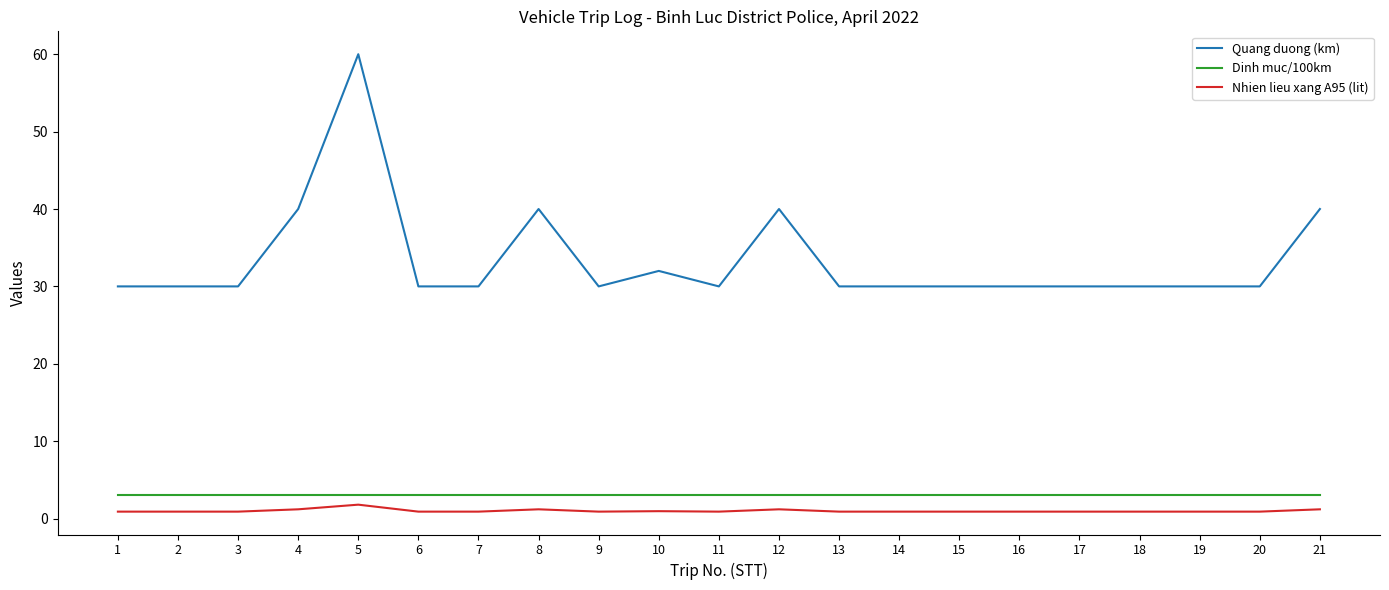

True or false: Nhien lieu xang A95 (lit) and Quang duong (km) cross at least once.

False